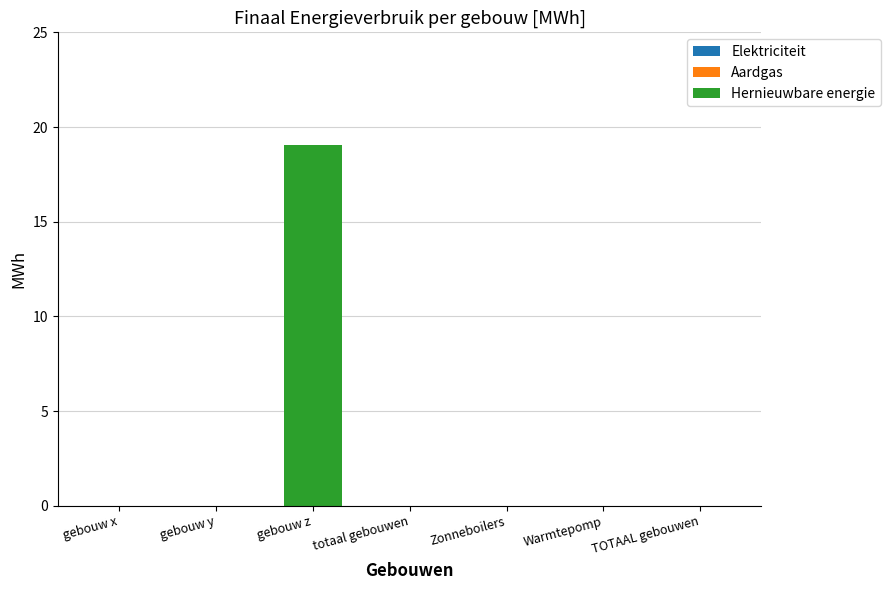

True or false: the data shows 9.3 at gebouw y.

False